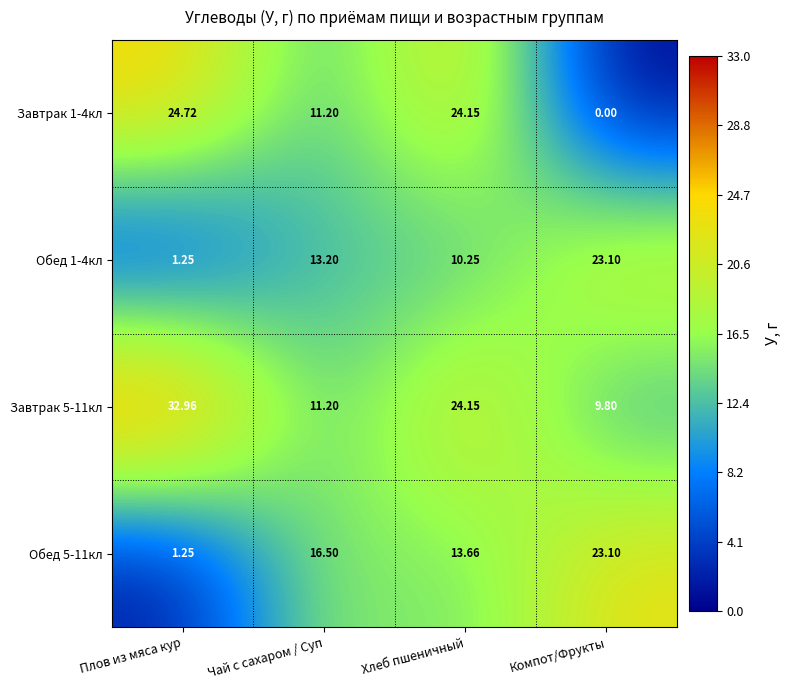

Which category has the highest value across all series?

Плов из мяса кур